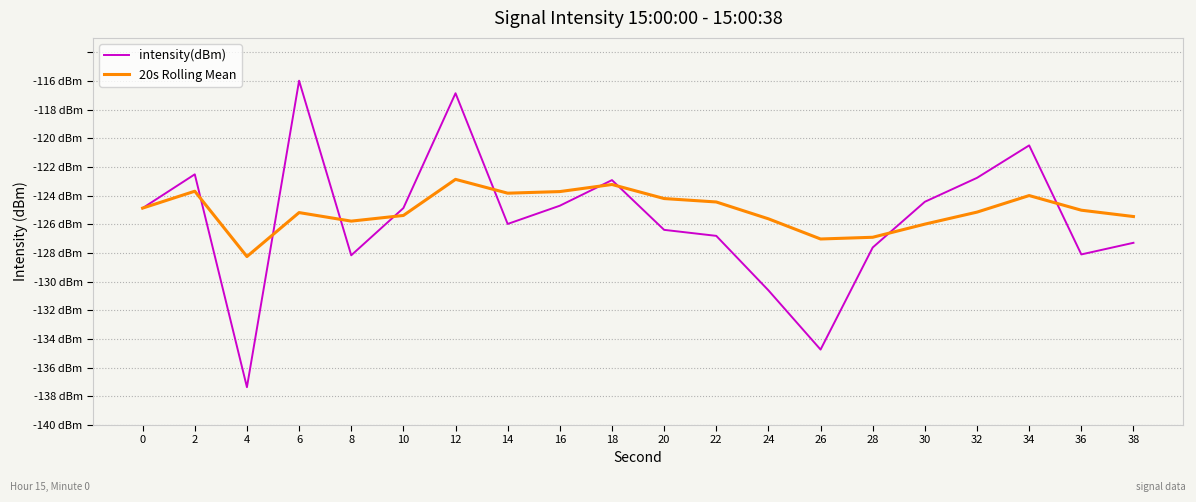

What is the total value across all series at 32?

-251.9